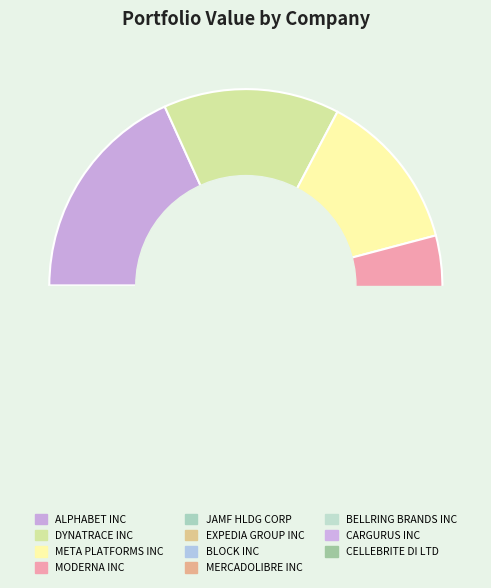

True or false: MERCADOLIBRE INC accounts for 1% of the total.

False